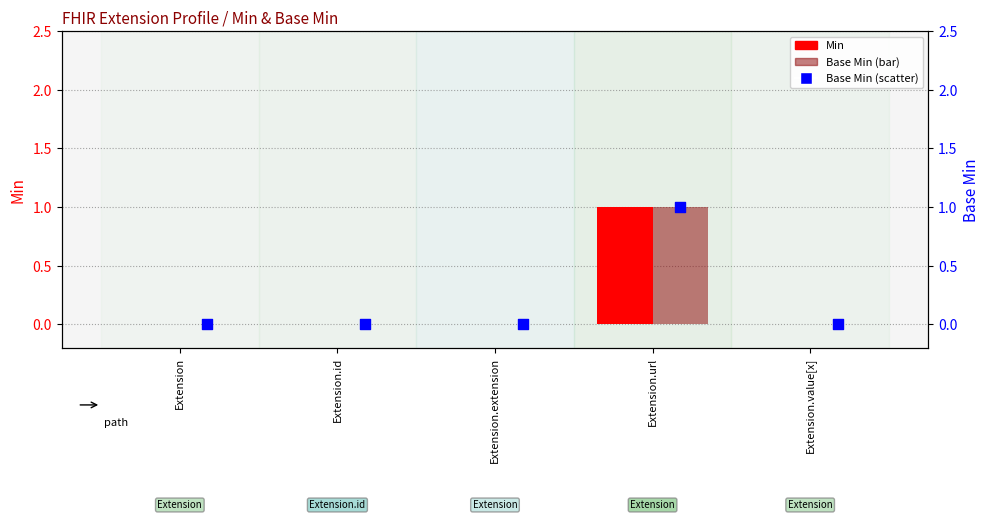

Which series contains the highest Y value?

Min